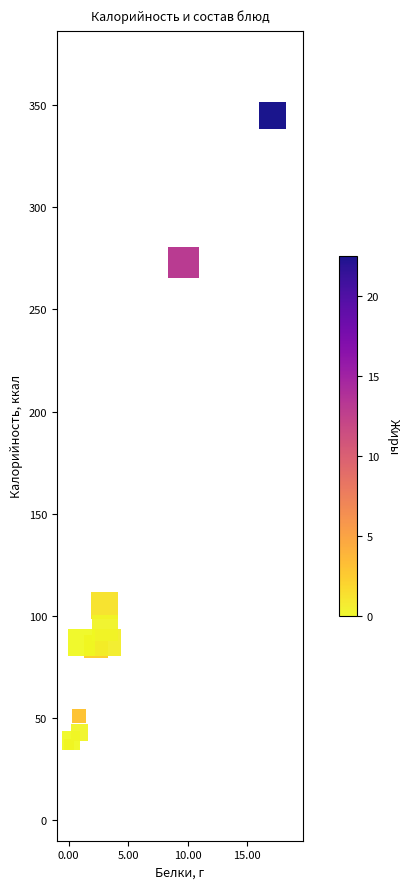

What Y value in the scatter plot is closest to 191?

273